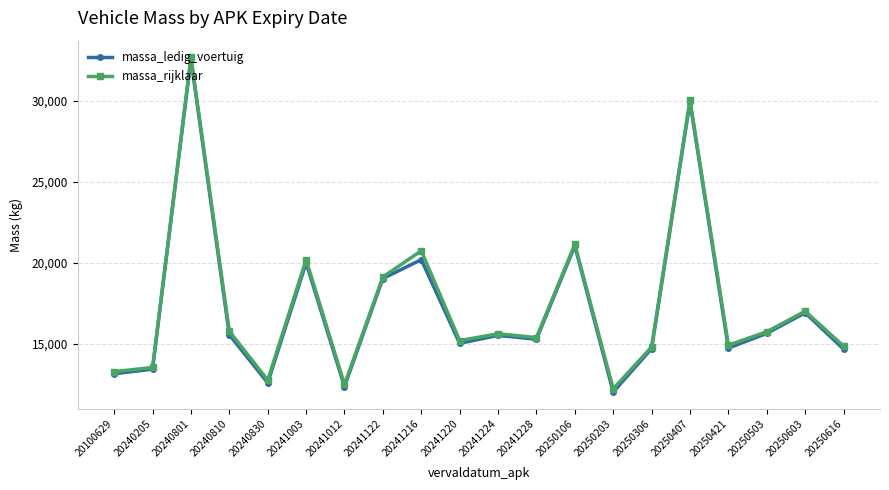

Where is massa_rijklaar nearest to the value 22437?

20250106